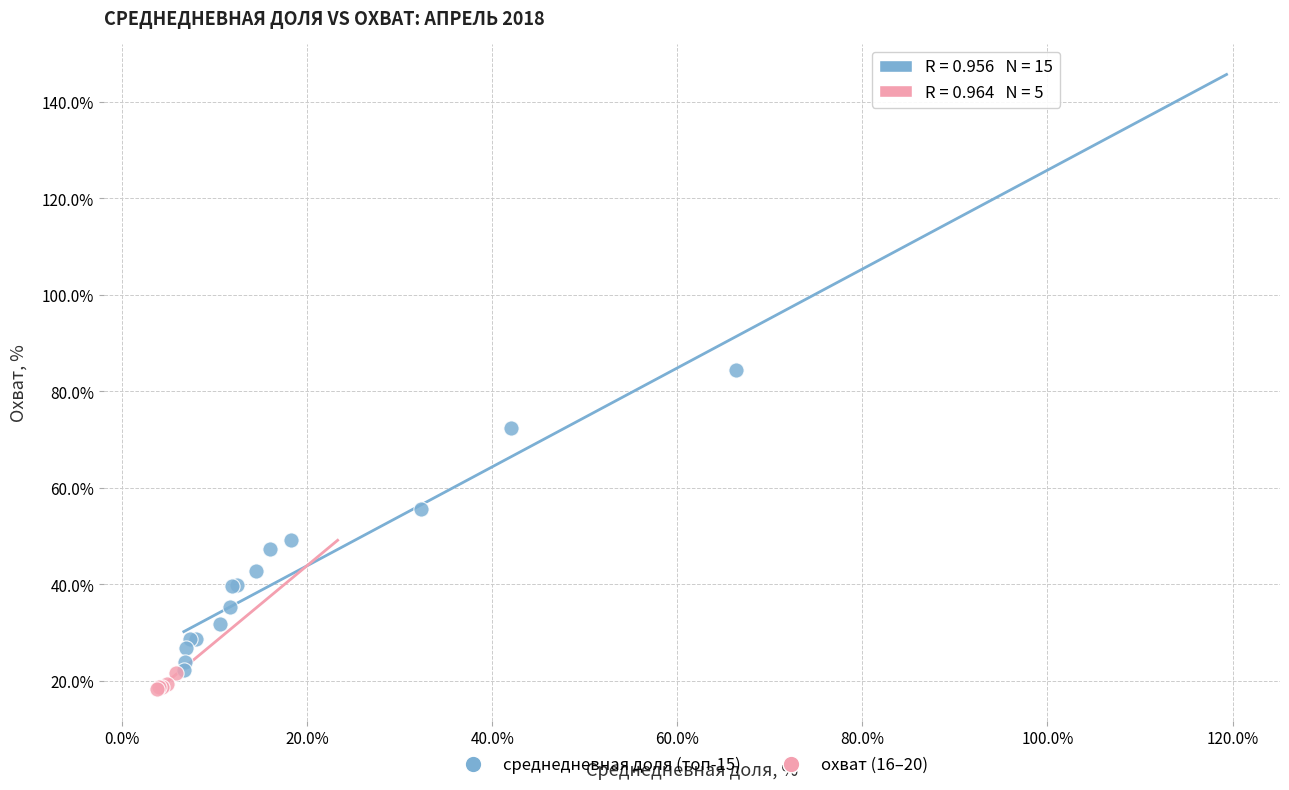

What are all the series names shown in the legend?

среднедневная доля (топ-15), охват (16–20)